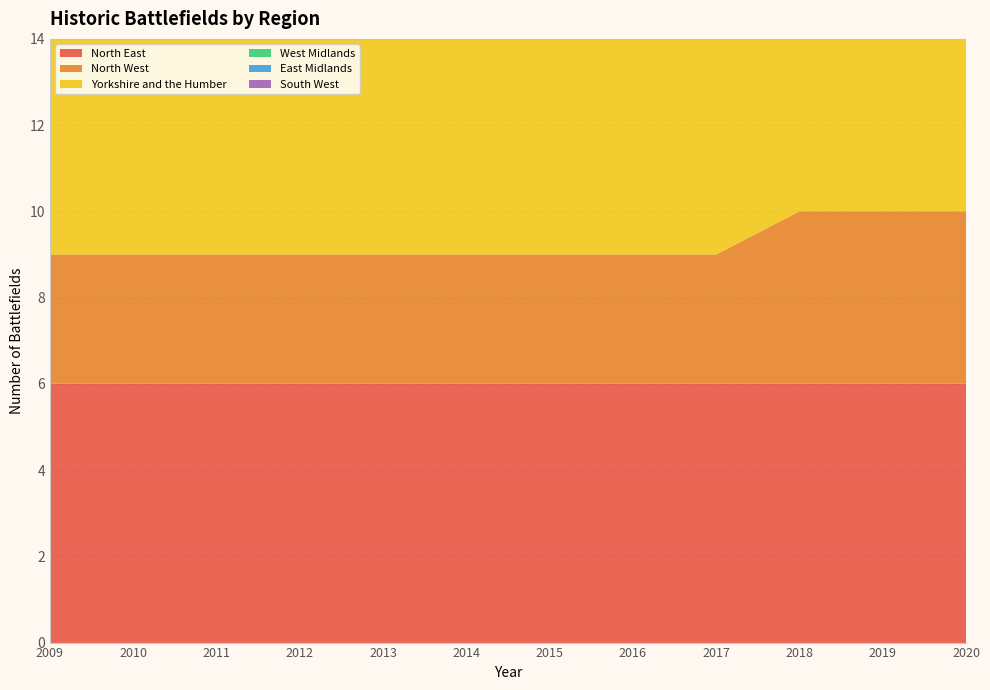

Reading left to right, list all the values displayed in this chart.

North East: 2009=6	2010=6	2011=6	2012=6	2013=6	2014=6	2015=6	2016=6	2017=6	2018=6	2019=6	2020=6
North West: 2009=3	2010=3	2011=3	2012=3	2013=3	2014=3	2015=3	2016=3	2017=3	2018=4	2019=4	2020=4
Yorkshire and the Humber: 2009=7	2010=7	2011=7	2012=7	2013=7	2014=7	2015=7	2016=7	2017=7	2018=7	2019=7	2020=7
West Midlands: 2009=6	2010=6	2011=6	2012=6	2013=6	2014=6	2015=6	2016=6	2017=6	2018=6	2019=6	2020=6
East Midlands: 2009=5	2010=5	2011=5	2012=5	2013=5	2014=6	2015=6	2016=6	2017=6	2018=6	2019=6	2020=6
South West: 2009=8	2010=8	2011=8	2012=8	2013=8	2014=10	2015=10	2016=10	2017=10	2018=10	2019=10	2020=10